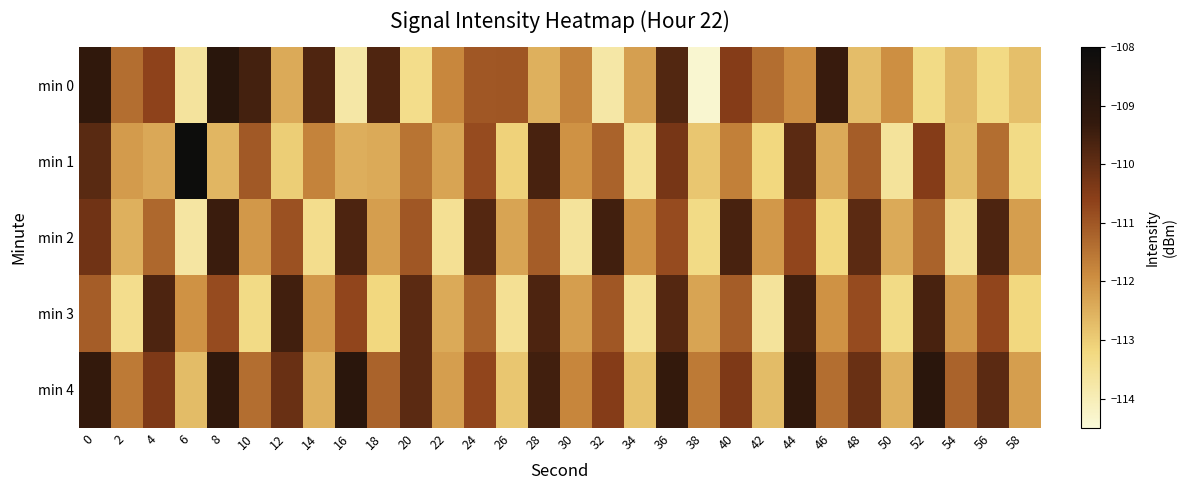

Between 4 and 28, which is larger?

4